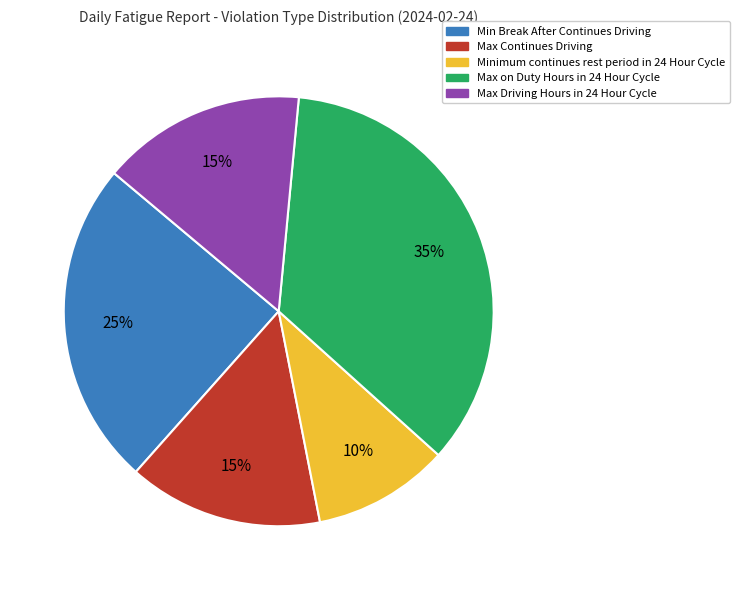

How many segments does this pie chart have?

5